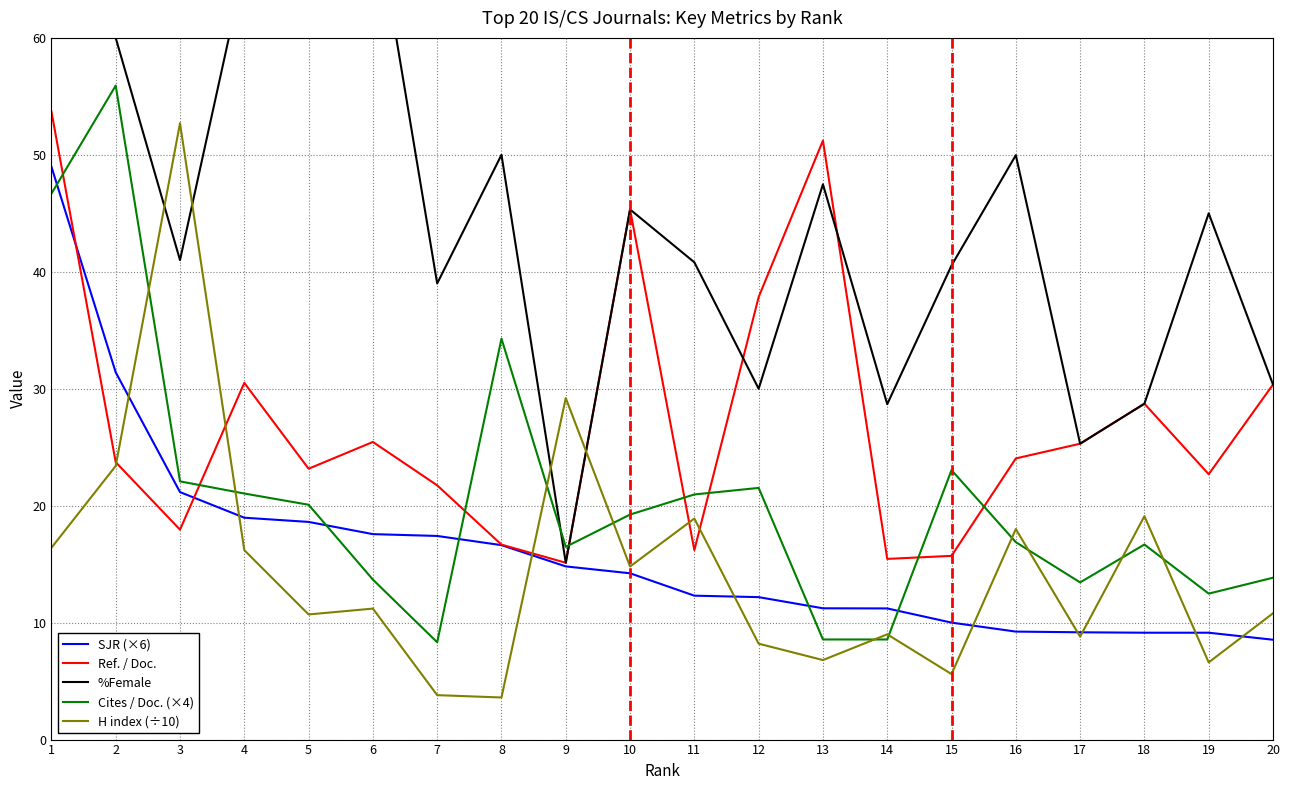

Reading right to left, transcribe all the data shown in this chart.

SJR (×6): 8.5	9.1	9.1	9.2	9.2	10.0	11.2	11.2	12.2	12.3	14.2	14.8	16.6	17.4	17.6	18.6	19.0	21.2	31.4	49.0
Ref. / Doc.: 30.4	22.7	28.7	25.3	24.0	15.7	15.4	51.2	37.8	16.2	45.3	15.1	16.7	21.7	25.4	23.2	30.5	17.9	23.7	53.7
%Female: 30.4	45.0	28.7	25.3	50.0	40.5	28.7	47.5	30.0	40.8	45.3	15.1	50.0	39.0	72.0	61.0	66.0	41.0	60.0	77.0
Cites / Doc. (×4): 13.8	12.5	16.7	13.4	16.9	23.0	8.6	8.6	21.5	21.0	19.2	16.5	34.3	8.3	13.7	20.1	21.0	22.1	55.9	46.7
H index (÷10): 10.8	6.6	19.1	8.8	18.0	5.6	9.0	6.8	8.2	18.9	14.8	29.2	3.6	3.8	11.2	10.7	16.2	52.7	23.4	16.4